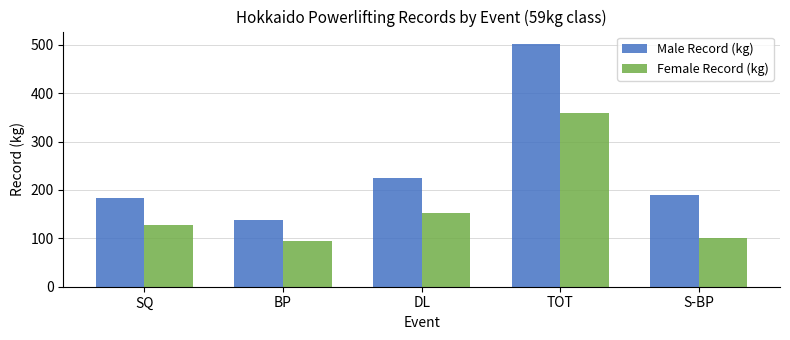

At how many categories does at least one series exceed 310?

1